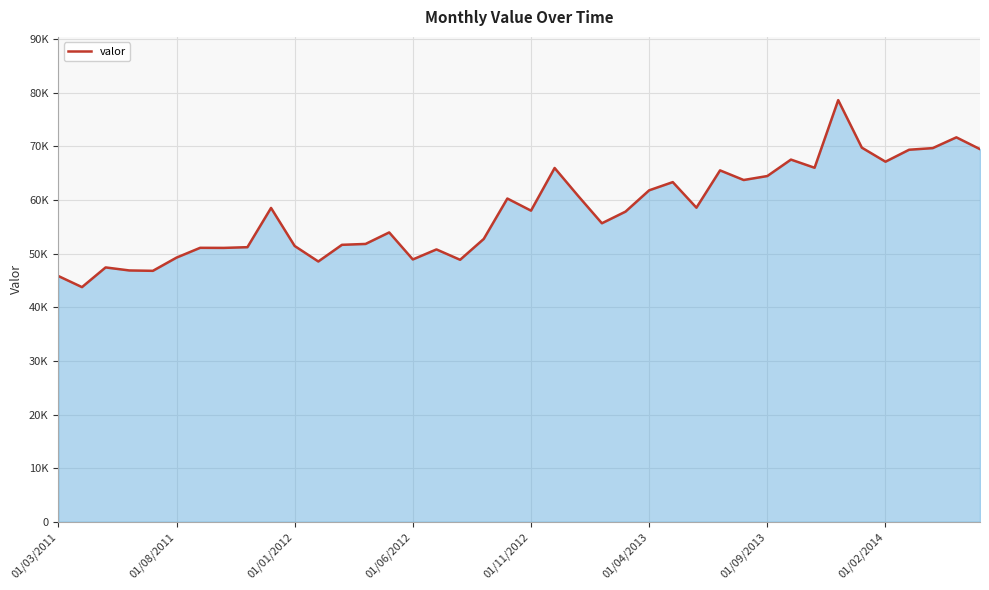

Is this an area chart (filled region under the line)?

Yes